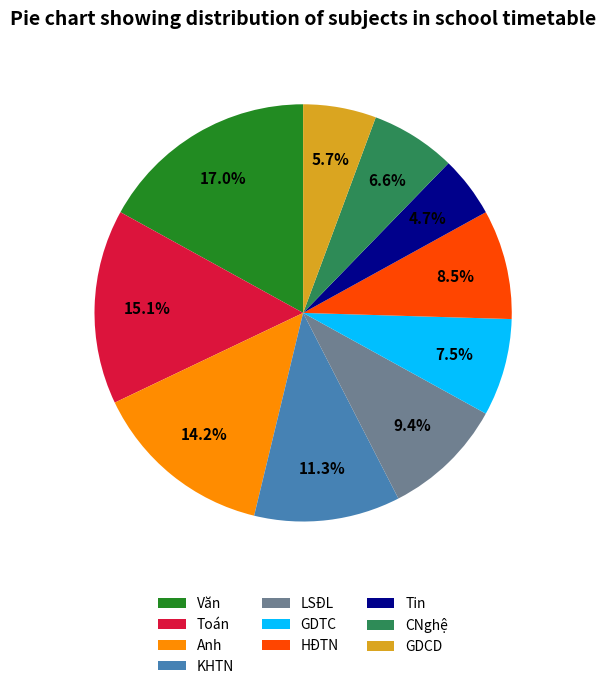

Which category has the biggest portion of the pie?

Văn